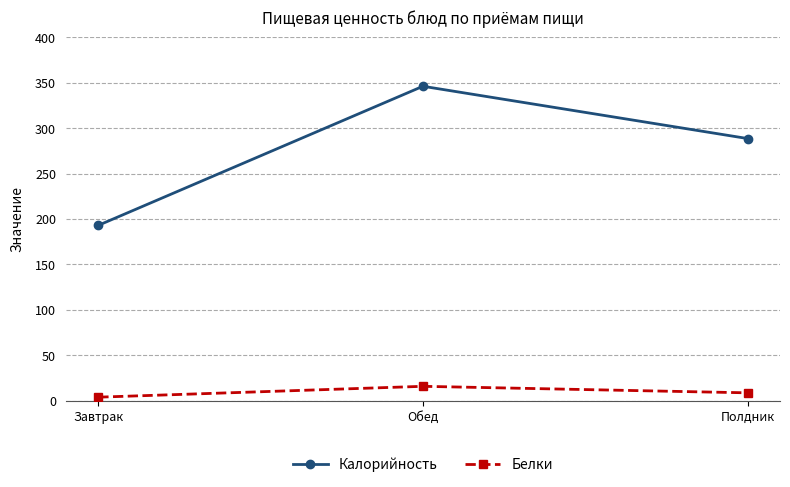

What is the sum of all Калорийность values?

827.5